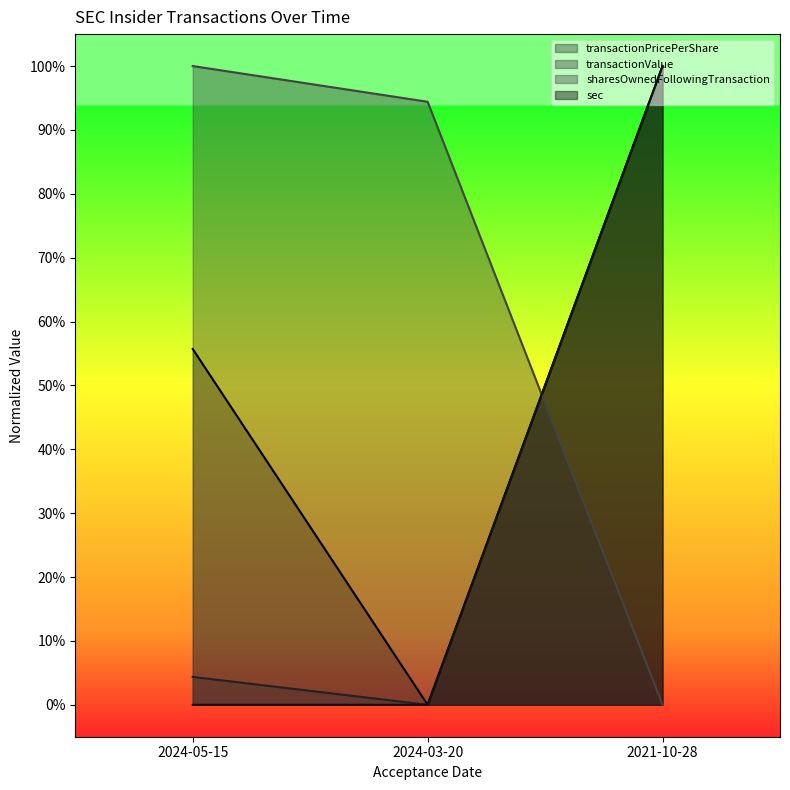

Is the value of sharesOwnedFollowingTransaction at 2024-05-15 greater than the value of transactionValue at 2021-10-28?

No